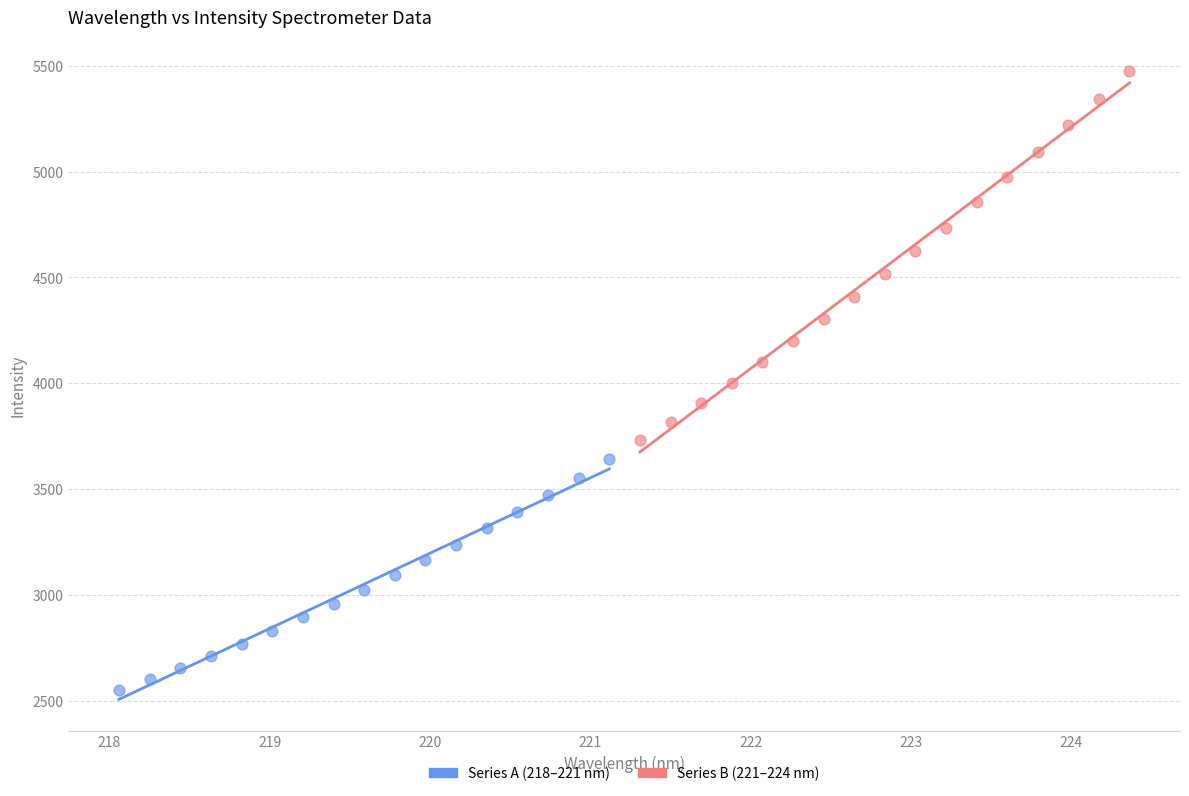

What are all the series names shown in the legend?

Series A (218–221 nm), Series B (221–224 nm)